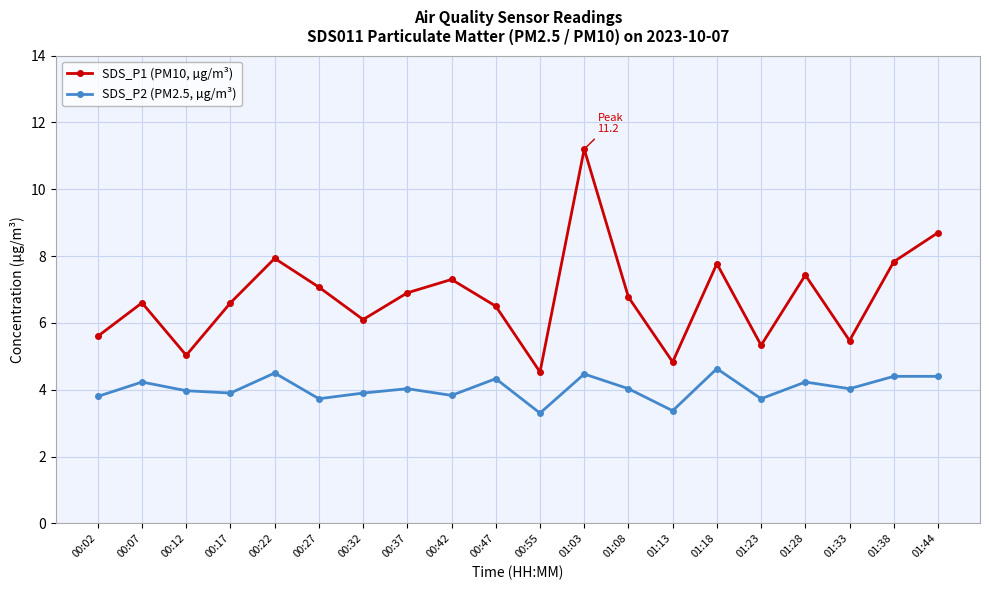

How many lines are shown in the chart?

2